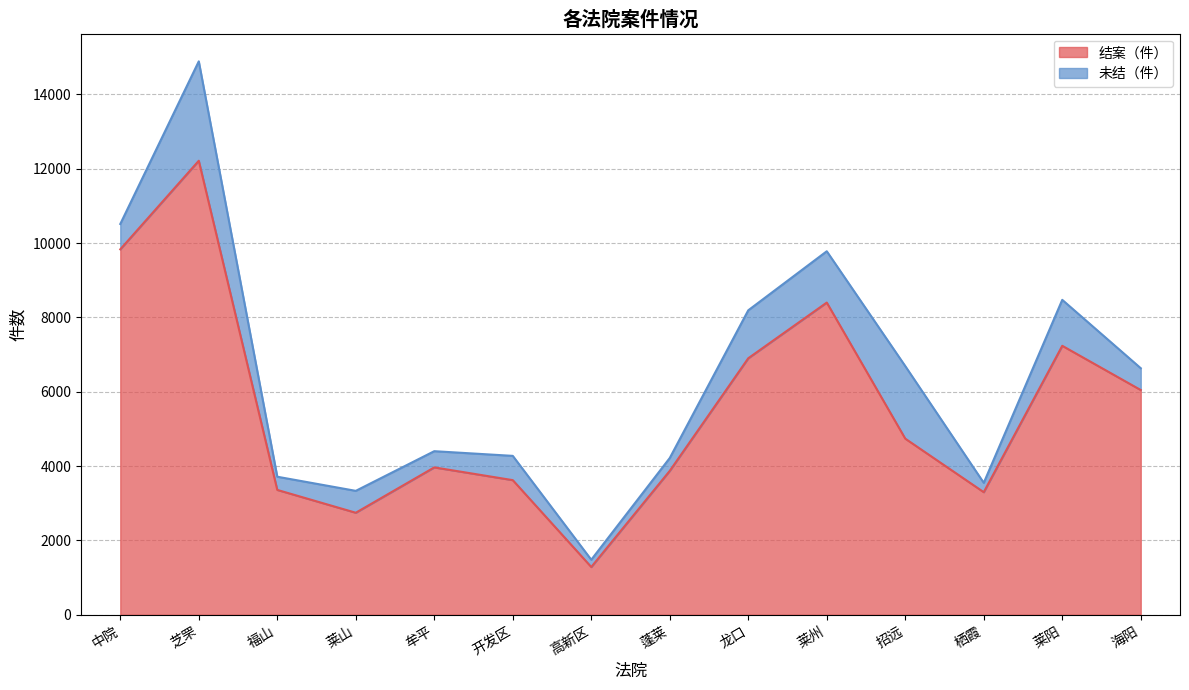

List the labels in order of value, smallest first.

高新区, 莱山, 栖霞, 福山, 开发区, 蓬莱, 牟平, 招远, 海阳, 龙口, 莱阳, 莱州, 中院, 芝罘